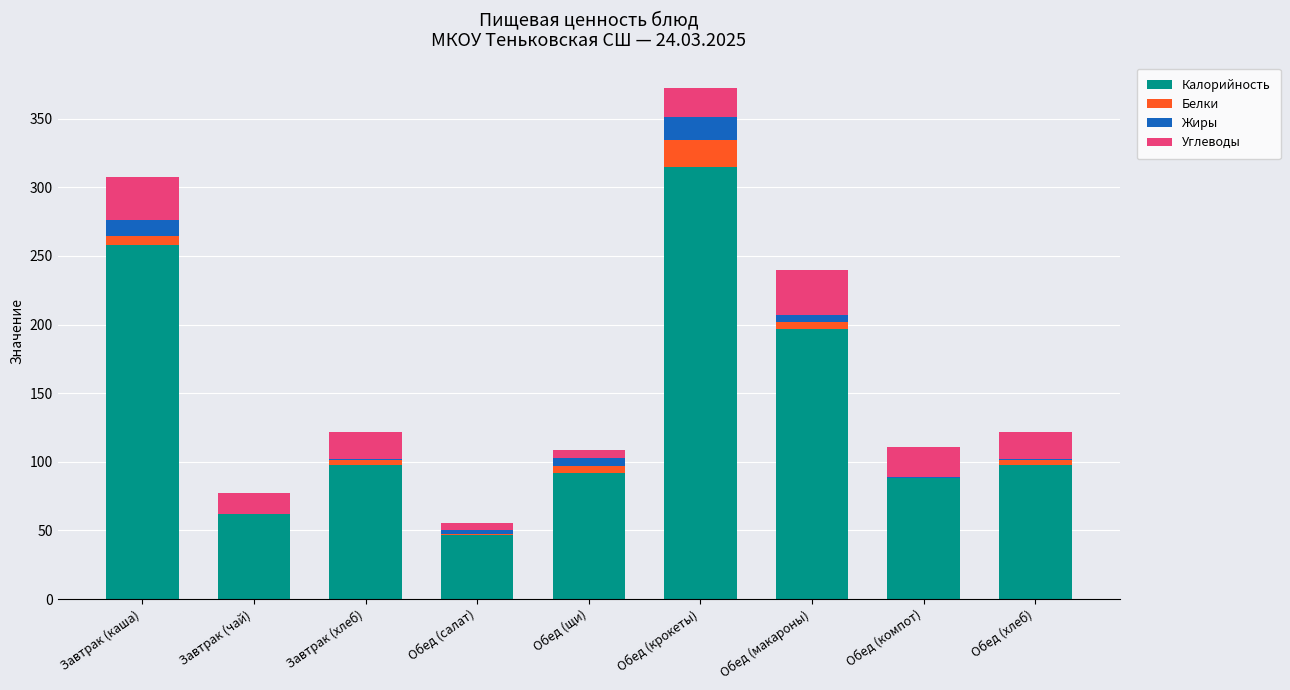

The Калорийность series shows 102.7 at Завтрак (чай). True or false?

False